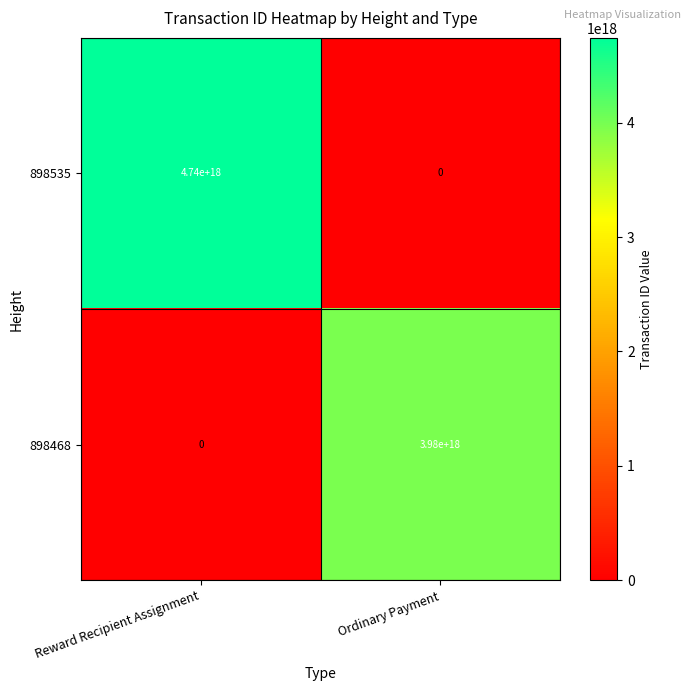

List the series in order of their overall mean, lowest first.

898468, 898535